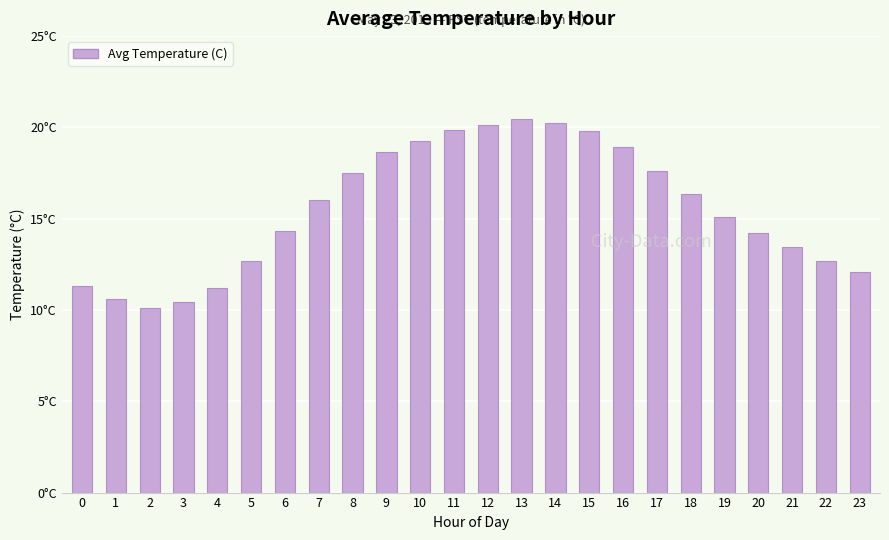

What is the greatest value displayed?

20.4